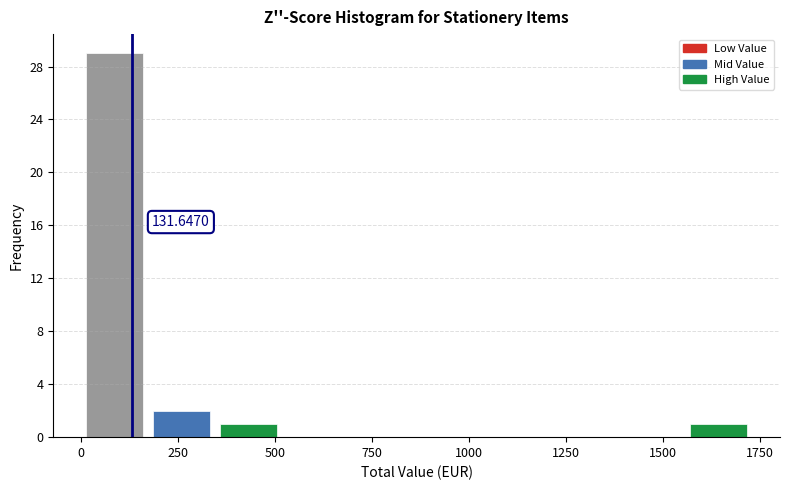

Read against the x-axis, roughly where is the centre of the tallest bar?

100